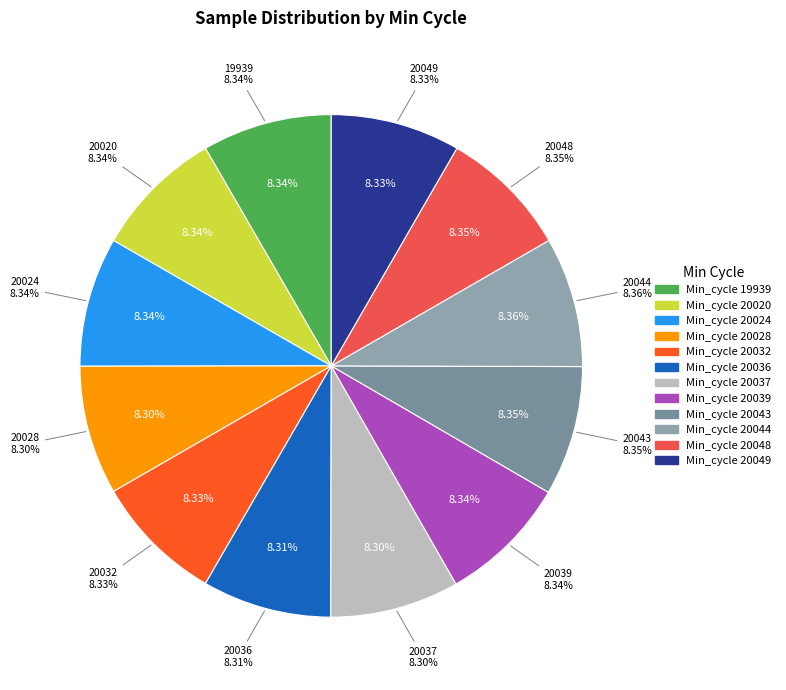

Approximately how many times larger is the value at 19939 compared to 20037?

1.0